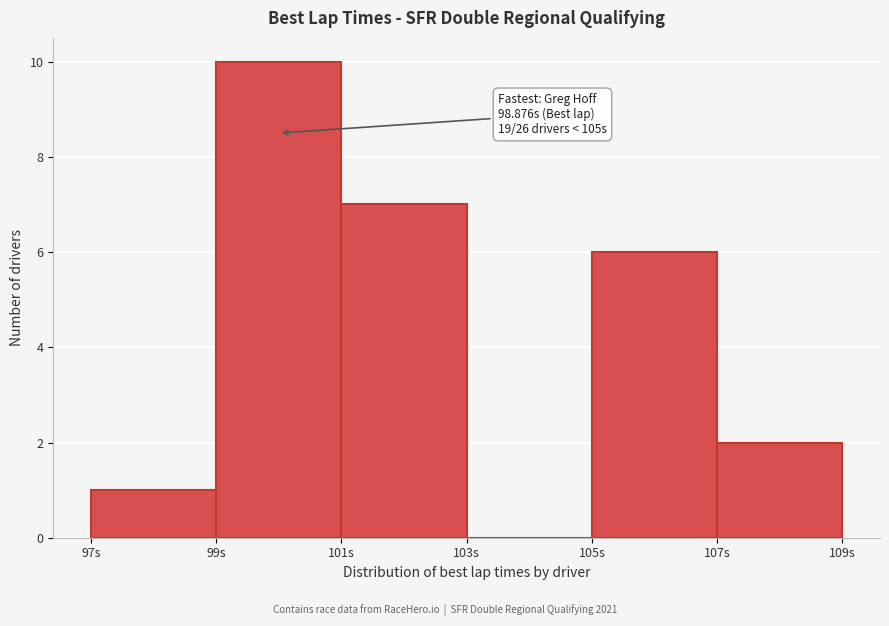

Over which range of the x-axis is the bar tallest?

99 to 101